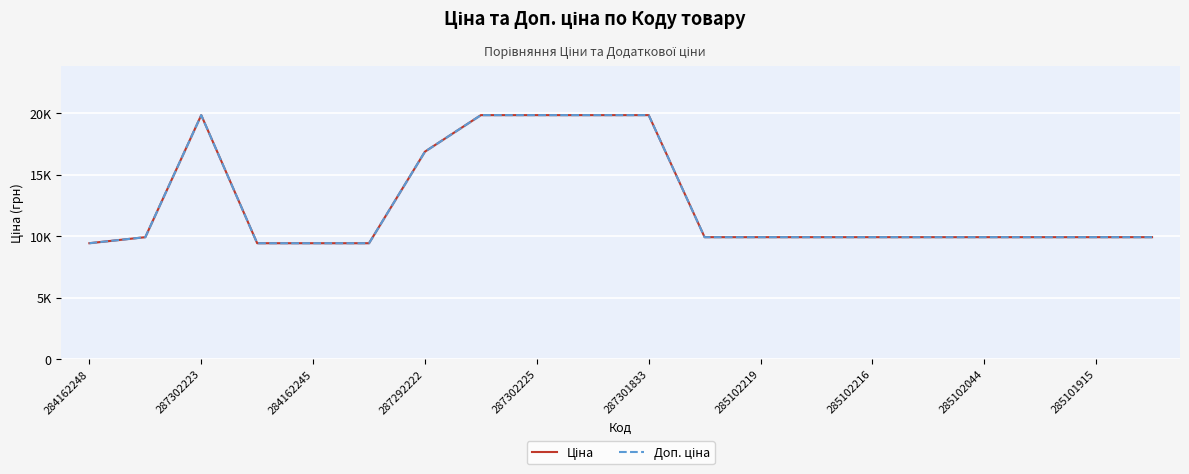

True or false: Доп. ціна and Ціна cross at least once.

False